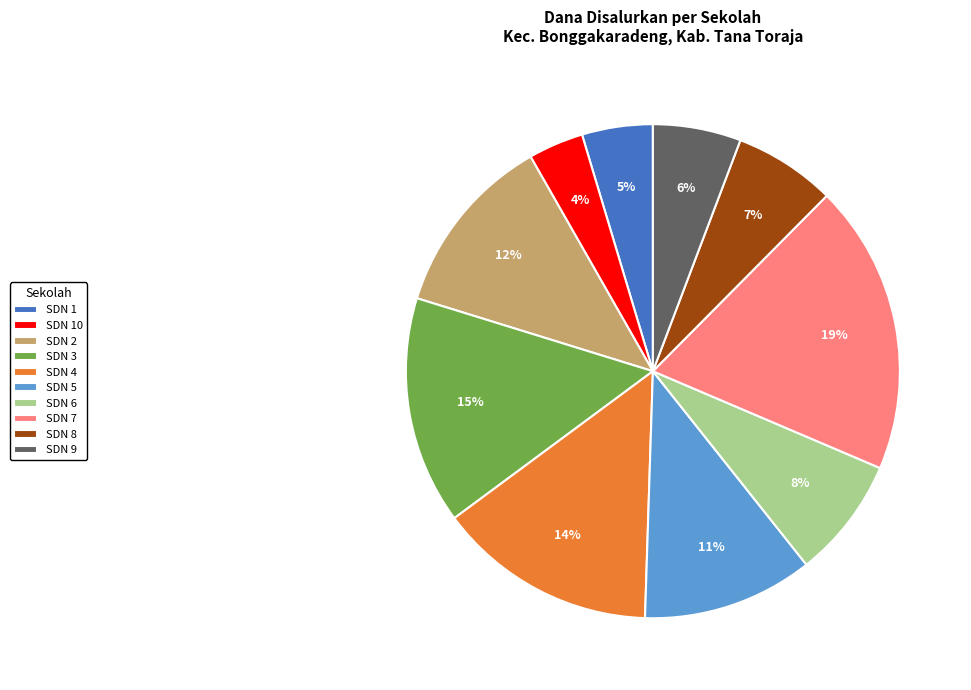

Is it true that SDN 1 is 5% of the pie?

True